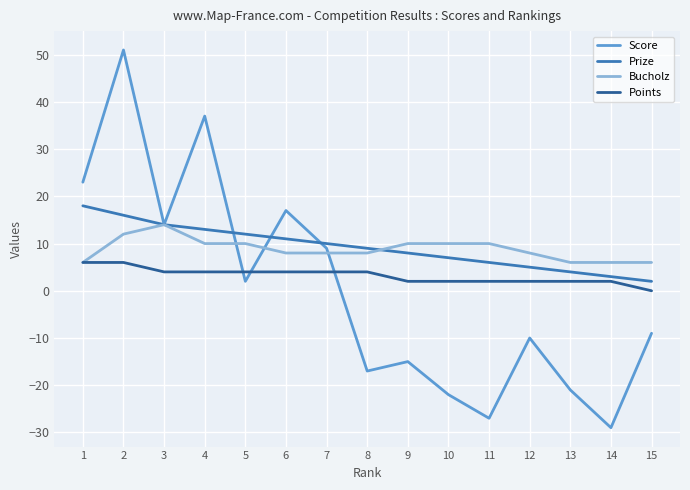

Between which two adjacent categories do Score and Points first intersect?

4 and 5